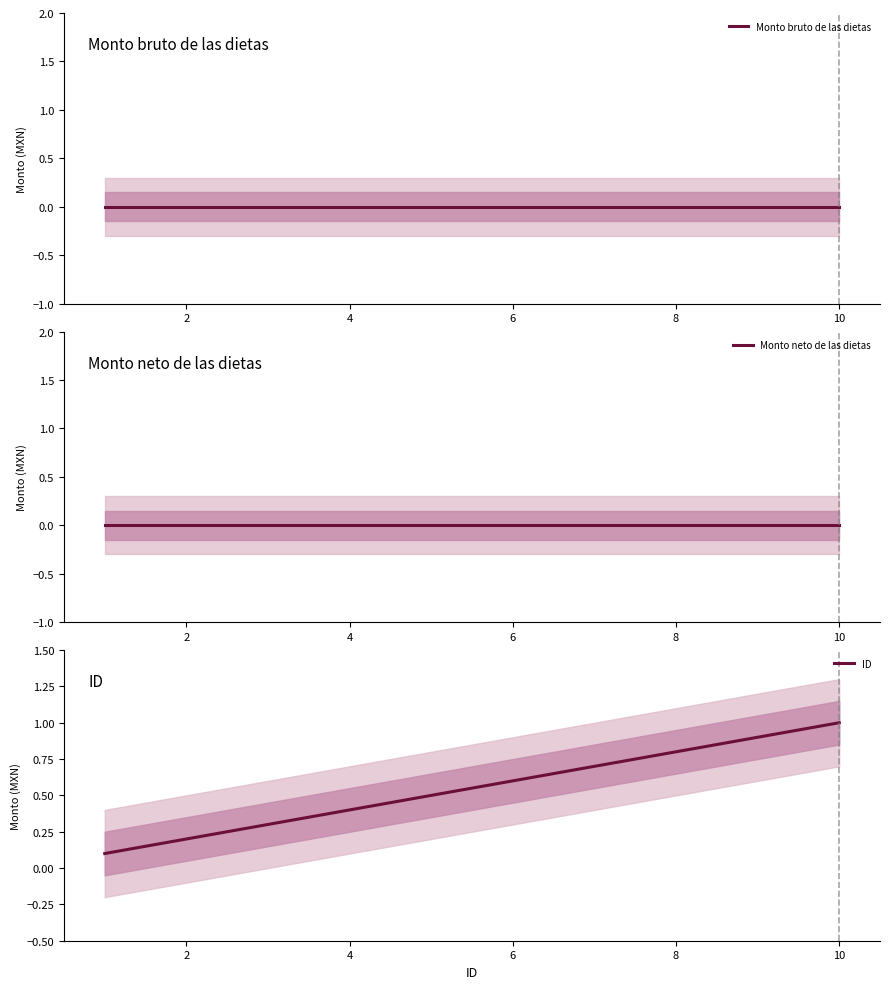

List the series in order of their peak value, highest first.

ID, Monto bruto de las dietas, Monto neto de las dietas